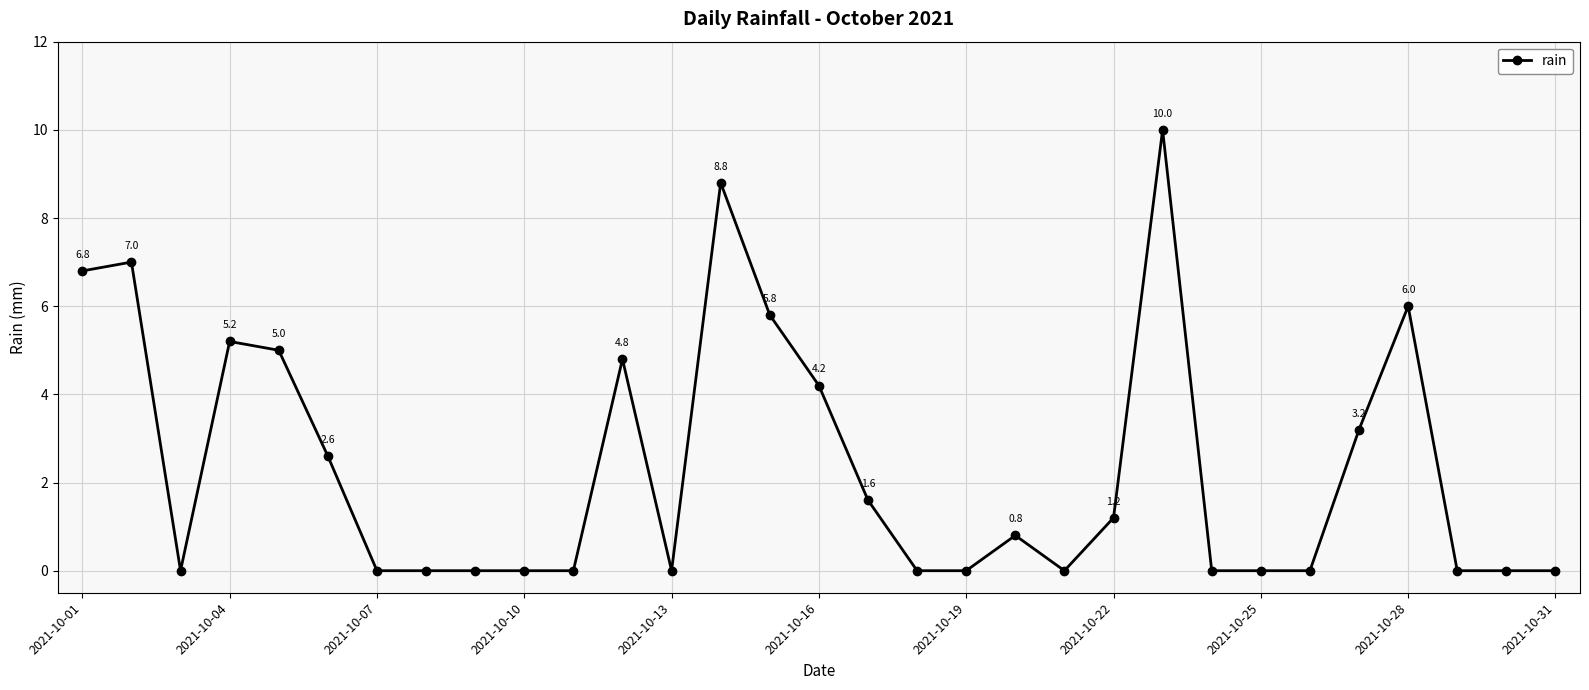

Does the chart have visible grid lines?

Yes